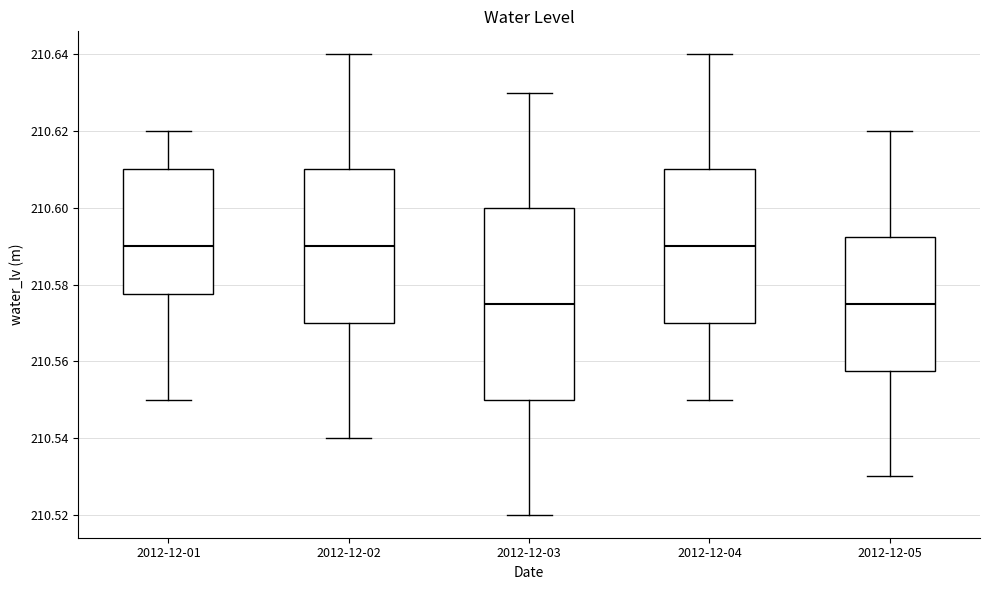

Reading left to right, transcribe this box plot: for each box, give where its median line is, the range the box spans, and where its two whiskers end, as read against the y-axis. The values are not printed on the chart, so give them approximately, as read against the axis.

2012-12-01: median 210.590, box 210.578 to 210.610, whiskers 210.550 to 210.620
2012-12-02: median 210.590, box 210.570 to 210.610, whiskers 210.540 to 210.640
2012-12-03: median 210.576, box 210.550 to 210.600, whiskers 210.520 to 210.630
2012-12-04: median 210.590, box 210.570 to 210.610, whiskers 210.550 to 210.640
2012-12-05: median 210.576, box 210.558 to 210.592, whiskers 210.530 to 210.620